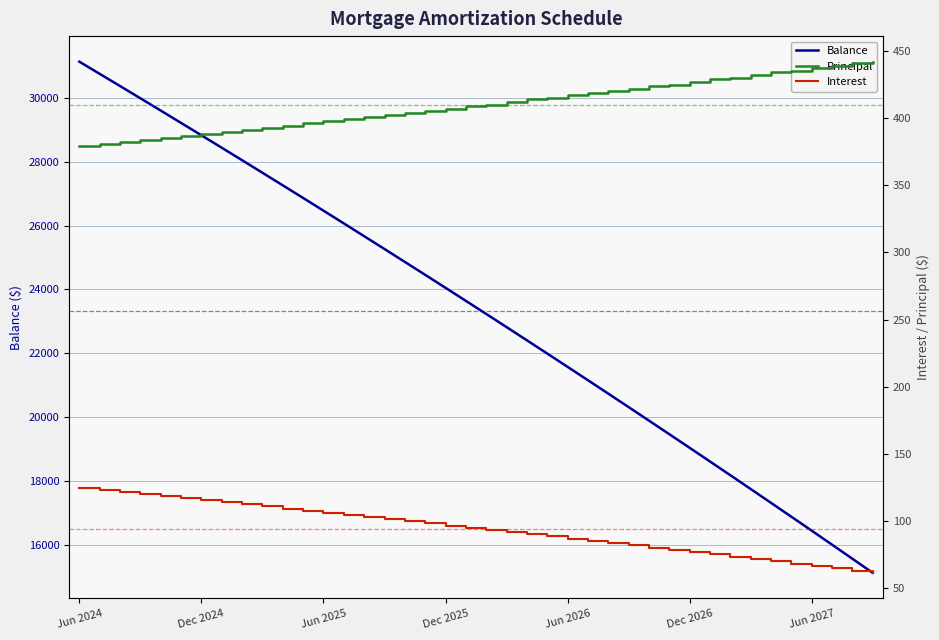

Reading left to right, extract all data points from this chart.

Balance: 31136.0	30755.0	30373.0	29989.0	29604.0	29217.0	28829.0	28439.0	28048.0	27655.0	27261.0	26865.0	26467.0	26068.0	25667.0	25265.0	24861.0	24456.0	24049.0	23640.0	23230.0	22818.0	22404.0	21989.0	21572.0	21153.0	20733.0	20311.0	19887.0	19462.0	19035.0	18606.0	18176.0	17744.0	17310.0	16875.0	16438.0	15999.0	15558.0	15116.0
Principal: 379.0	381.0	382.0	384.0	385.0	387.0	388.0	390.0	391.0	393.0	394.0	396.0	398.0	399.0	401.0	402.0	404.0	405.0	407.0	409.0	410.0	412.0	414.0	415.0	417.0	419.0	420.0	422.0	424.0	425.0	427.0	429.0	430.0	432.0	434.0	435.0	437.0	439.0	441.0	442.0
Interest: 124.8	123.2	121.7	120.2	118.7	117.2	115.7	114.1	112.6	111.0	109.5	107.9	106.3	104.8	103.2	101.6	100.0	98.4	96.8	95.2	93.6	92.0	90.3	88.7	87.0	85.4	83.7	82.1	80.4	78.7	77.0	75.3	73.7	72.0	70.2	68.5	66.8	65.1	63.3	61.6